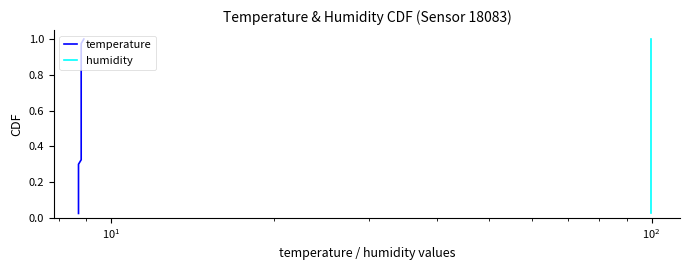

Is this an area chart (filled region under the line)?

No